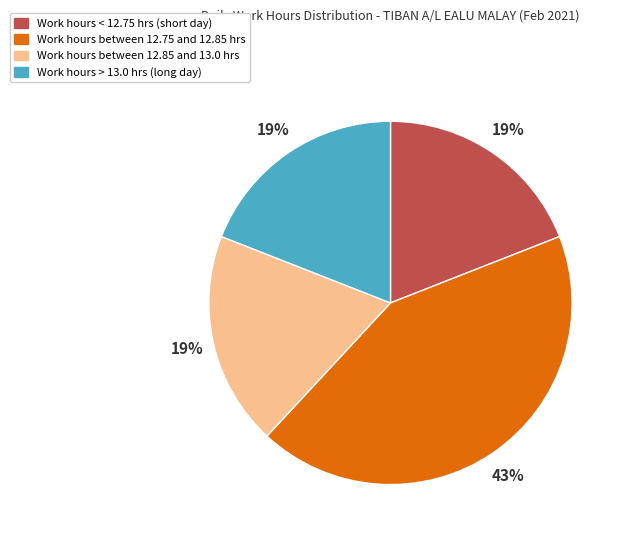

To the nearest percent, what is the average slice percentage?

25%